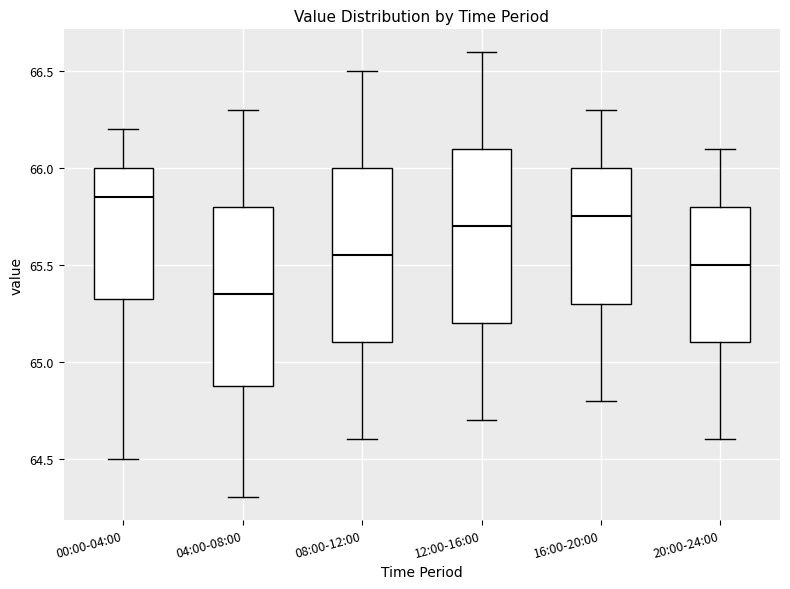

Which box's median line is the lowest?

04:00-08:00